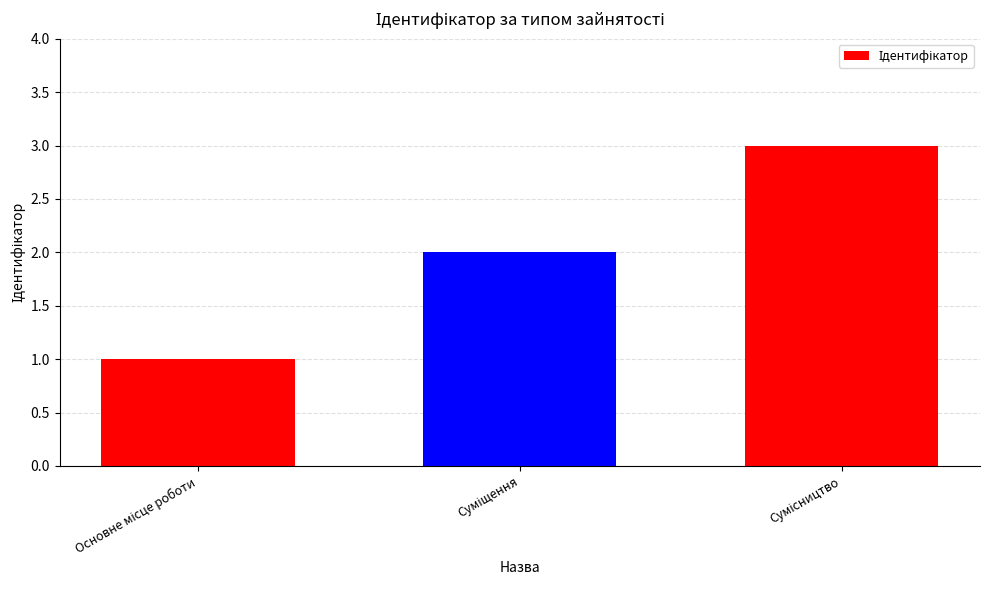

What is the sum of all values?

6